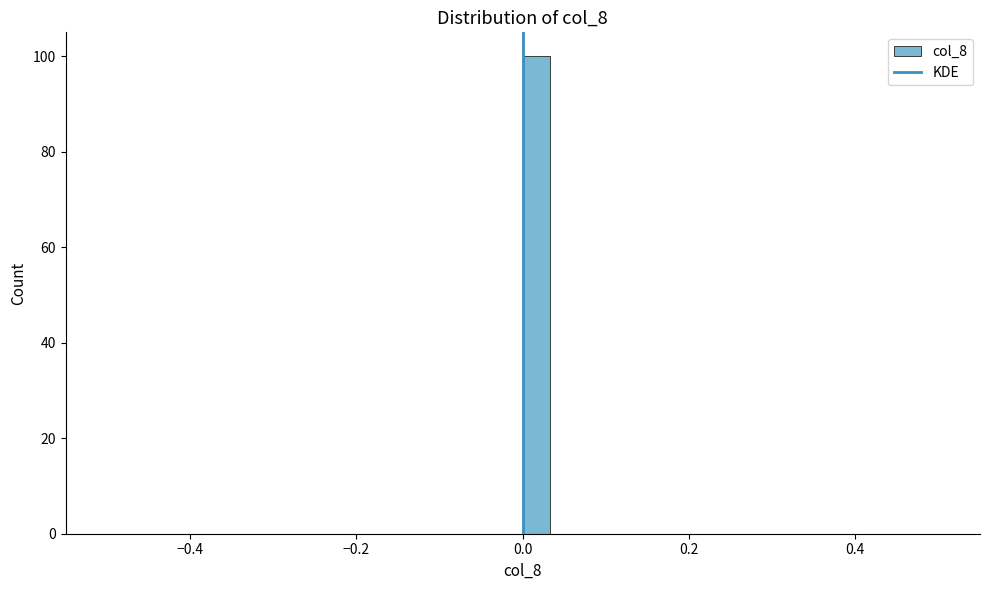

Around what value on the x-axis is the tallest bar? Give the approximate position of its centre, as read against the axis.

0.02